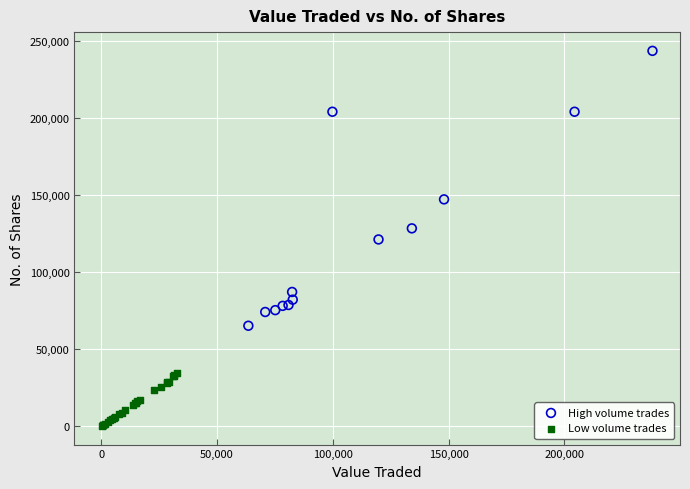

Which series reaches the maximum Y coordinate?

High volume trades